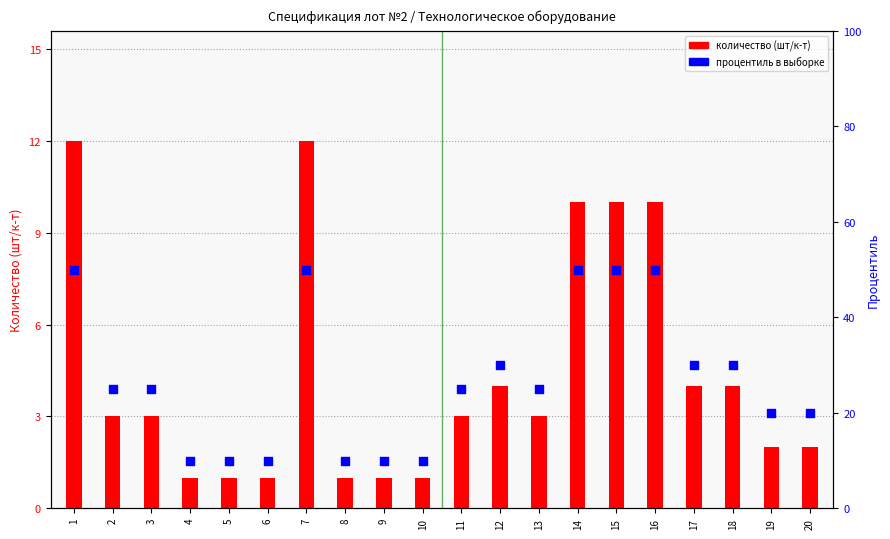

Which series has the largest total across all categories?

процентиль